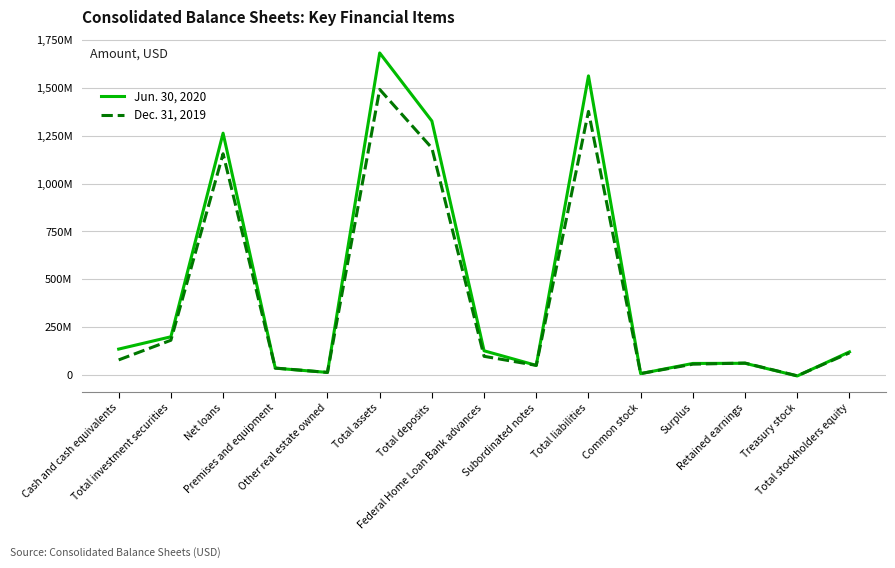

What value does the Jun. 30, 2020 series have at Net loans, to the nearest 100?

1263993000